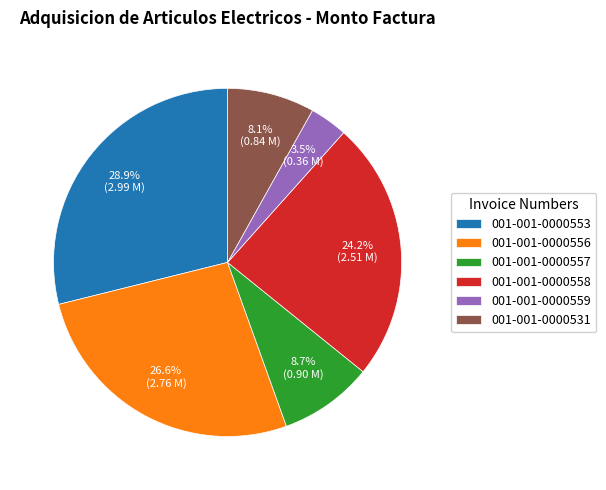

To the nearest percent, what percentage of the pie is 001-001-0000558?

24%